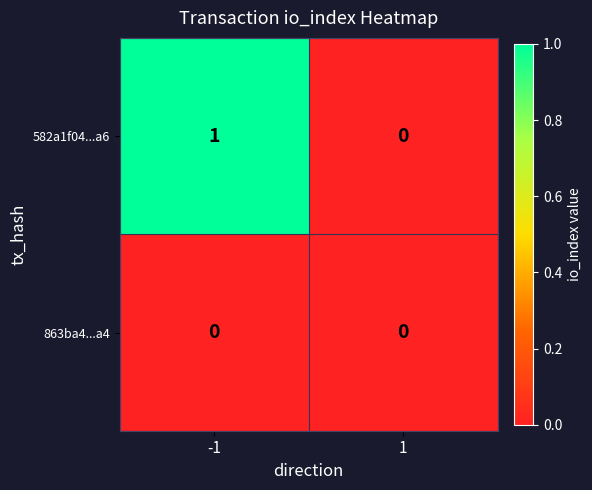

List the series in order of their overall mean, lowest first.

863ba4...a4, 582a1f04...a6